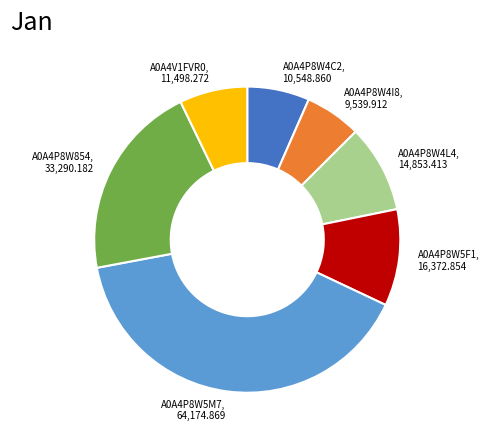

What is the ratio of the value at A0A4P8W854, 33,290.182 to the value at A0A4P8W5F1, 16,372.854?

2.0